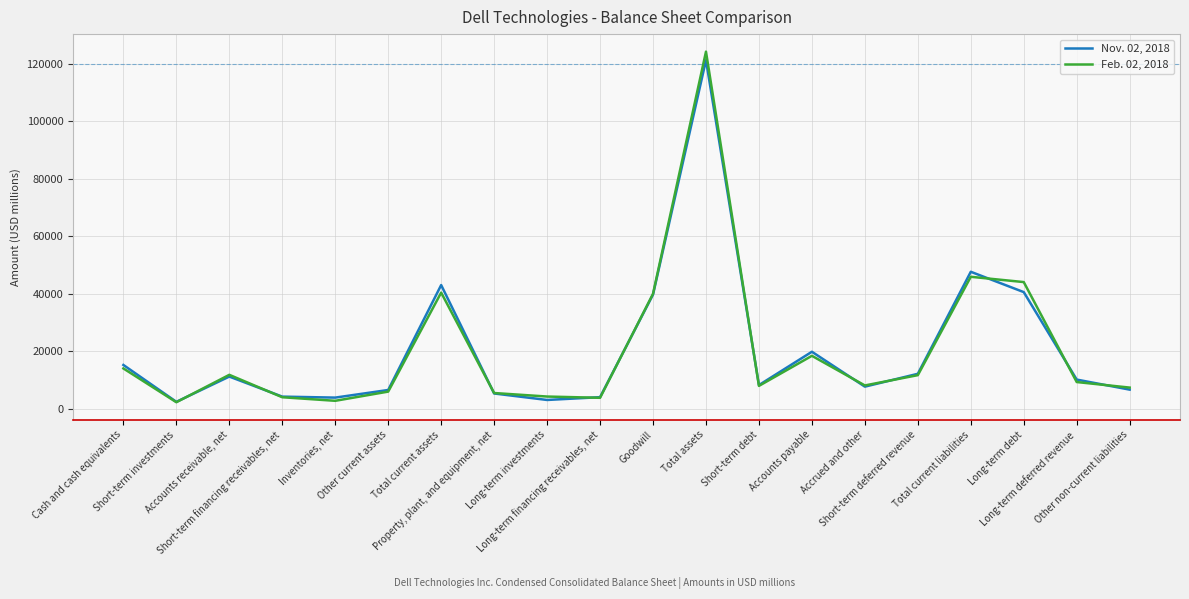

True or false: Nov. 02, 2018 and Feb. 02, 2018 intersect in this chart.

True